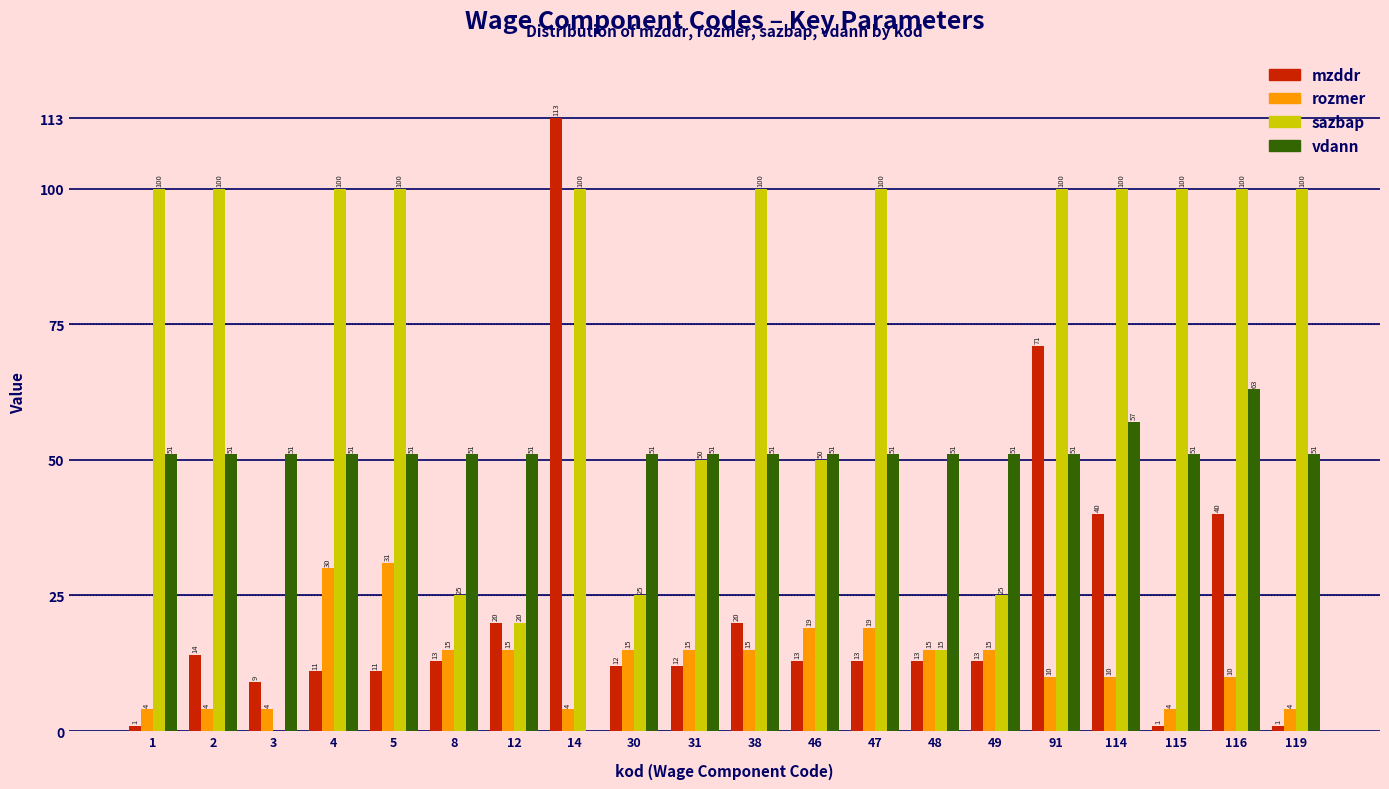

What value does the mzddr series have at 8, to the nearest 10?

10